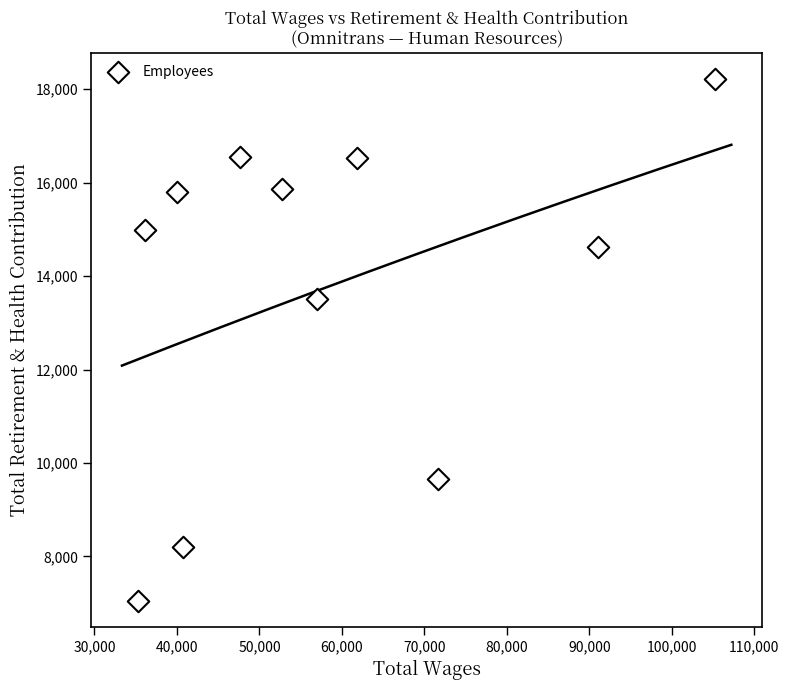

What Y value in the scatter plot is closest to 12635?

13500